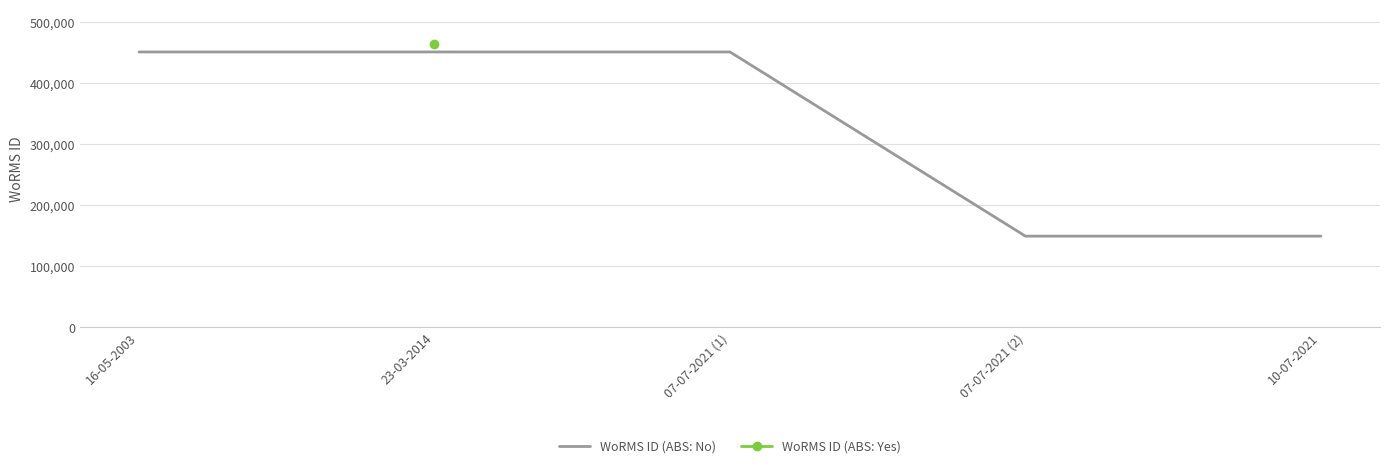

What position from the left is 16-05-2003?

1